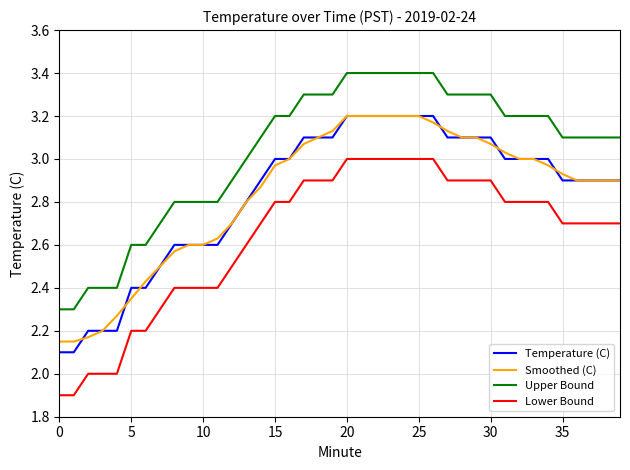

Which series has the largest total across all categories?

Upper Bound